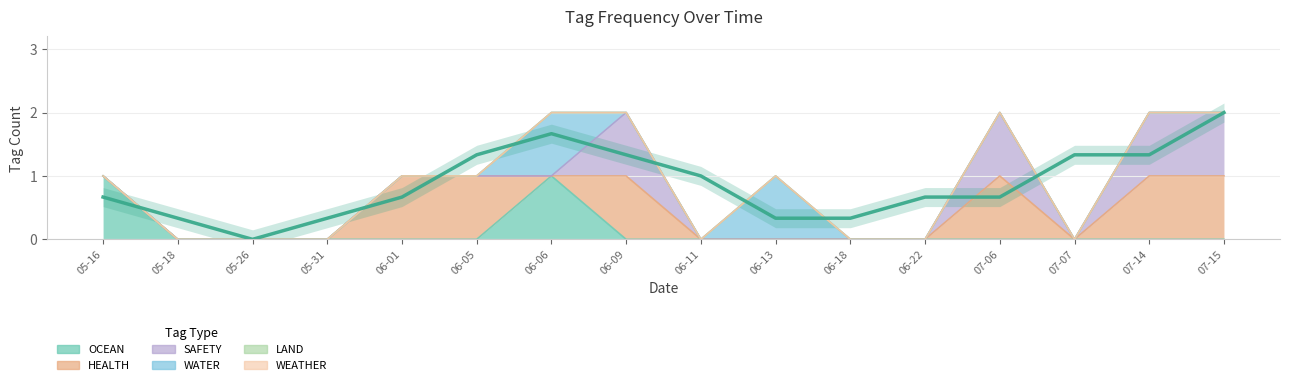

What is the sum of all OCEAN values?

2